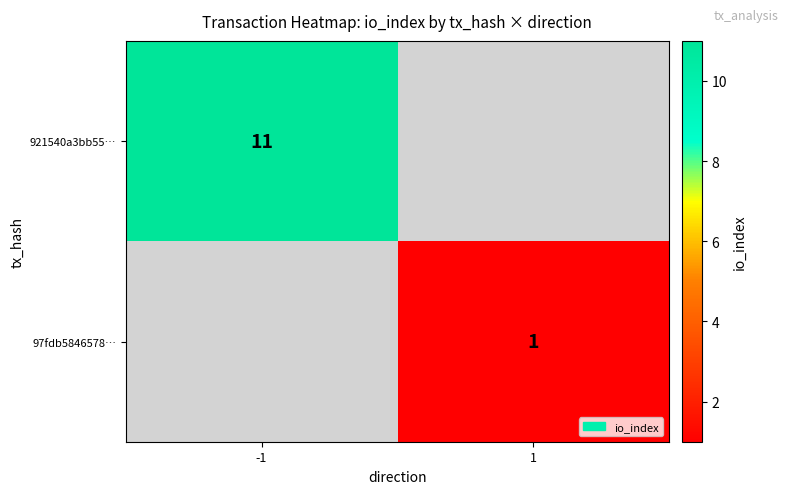

At how many categories does at least one series exceed 2?

1